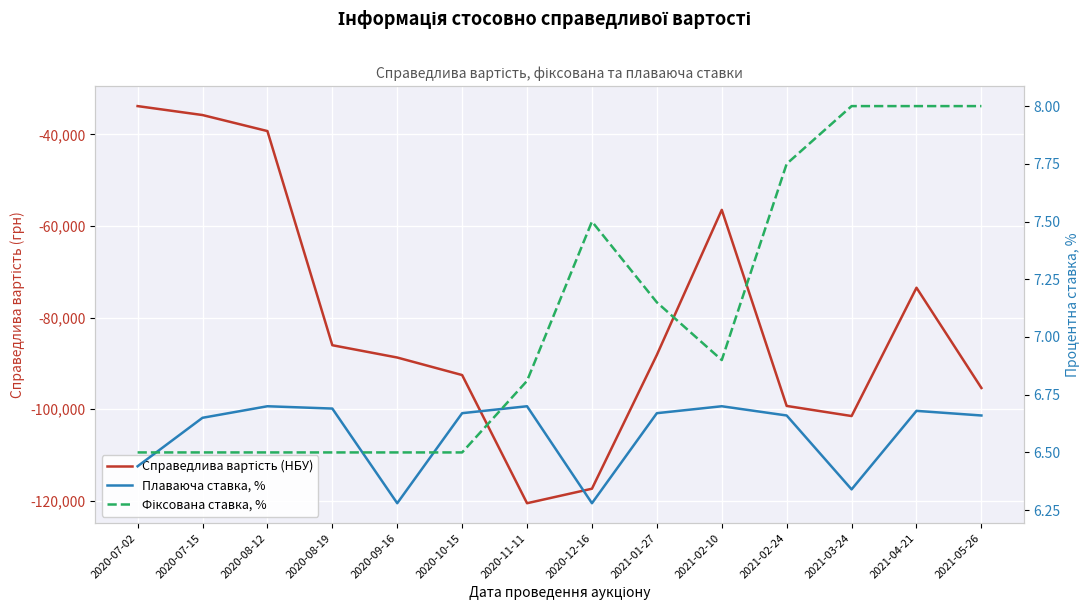

Reading left to right, extract all data points from this chart.

Справедлива вартість (НБУ): -33829.5	-35781.4	-39278.7	-86016.6	-88704.3	-92529.4	-120503.0	-117335.7	-88125.6	-56478.4	-99269.0	-101474.9	-73472.1	-95350.1
Плаваюча ставка, %: 6.4	6.7	6.7	6.7	6.3	6.7	6.7	6.3	6.7	6.7	6.7	6.3	6.7	6.7
Фіксована ставка, %: 6.5	6.5	6.5	6.5	6.5	6.5	6.8	7.5	7.2	6.9	7.8	8.0	8.0	8.0